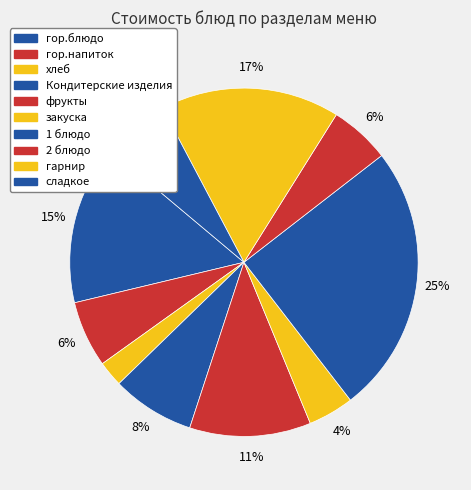

Count the number of slices in the pie.

10